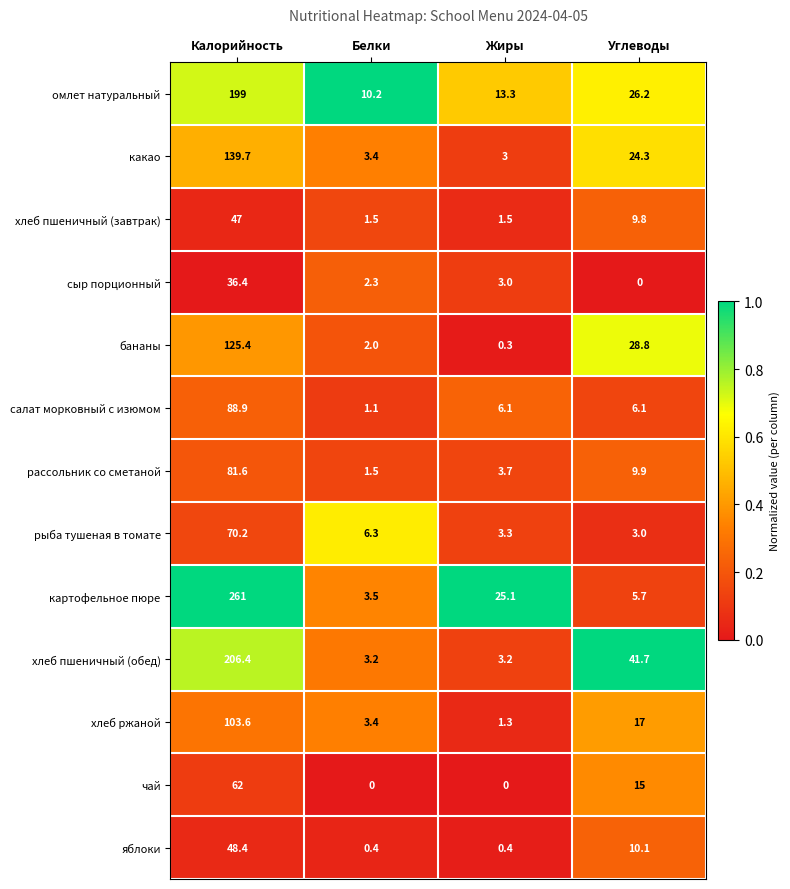

What is the sum of all рассольник со сметаной values?

96.7